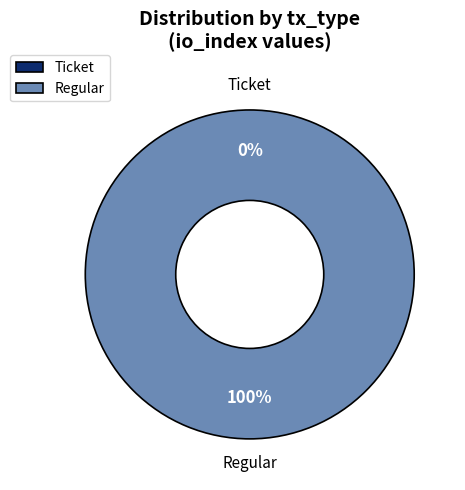

Between Regular and Ticket, which is larger?

Regular